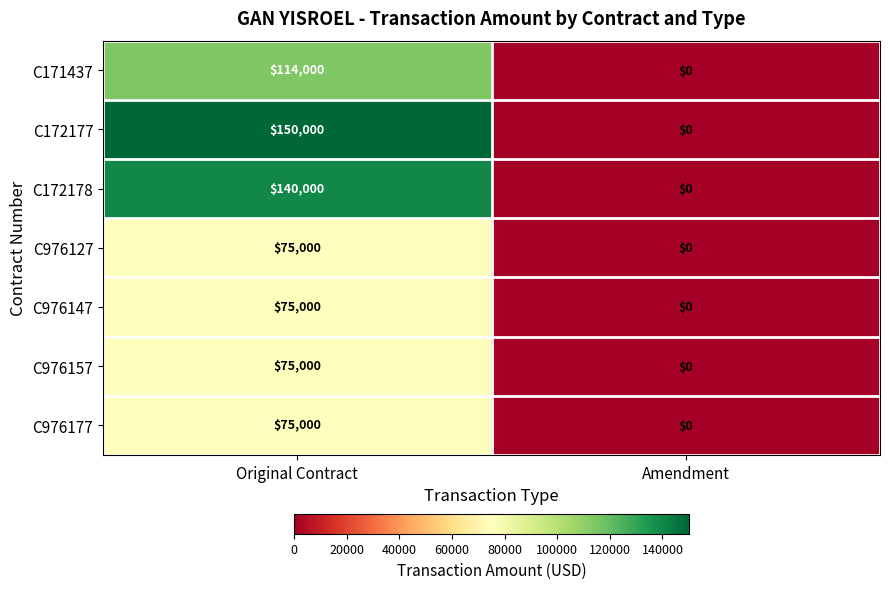

Between Original Contract and Amendment, which series saw the biggest shift?

C172177